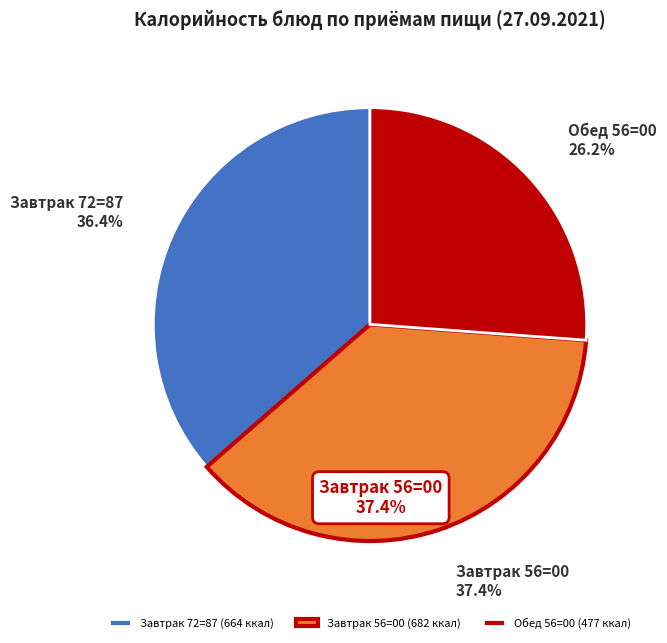

Approximately how many times larger is the value at Завтрак 72=87 compared to Обед 56=00?

1.4